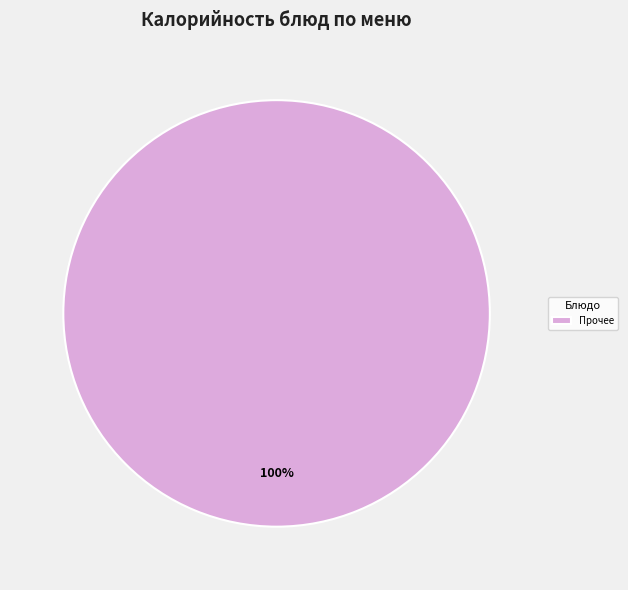

How many segments does this pie chart have?

1